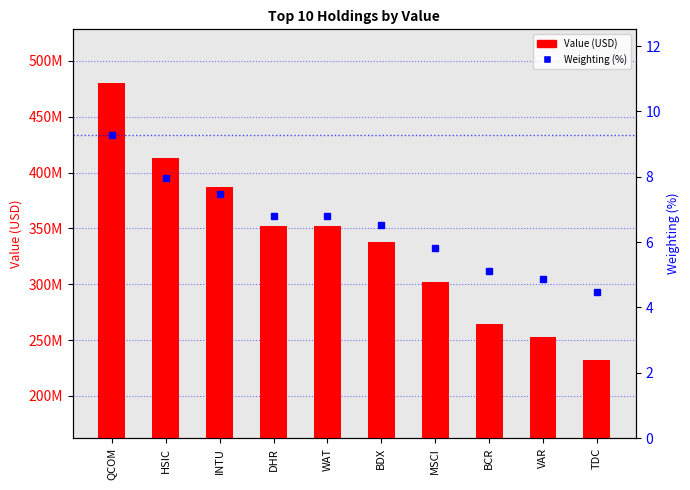

What is the value of the Weighting (%) bar at the 9th from the left?

4.9